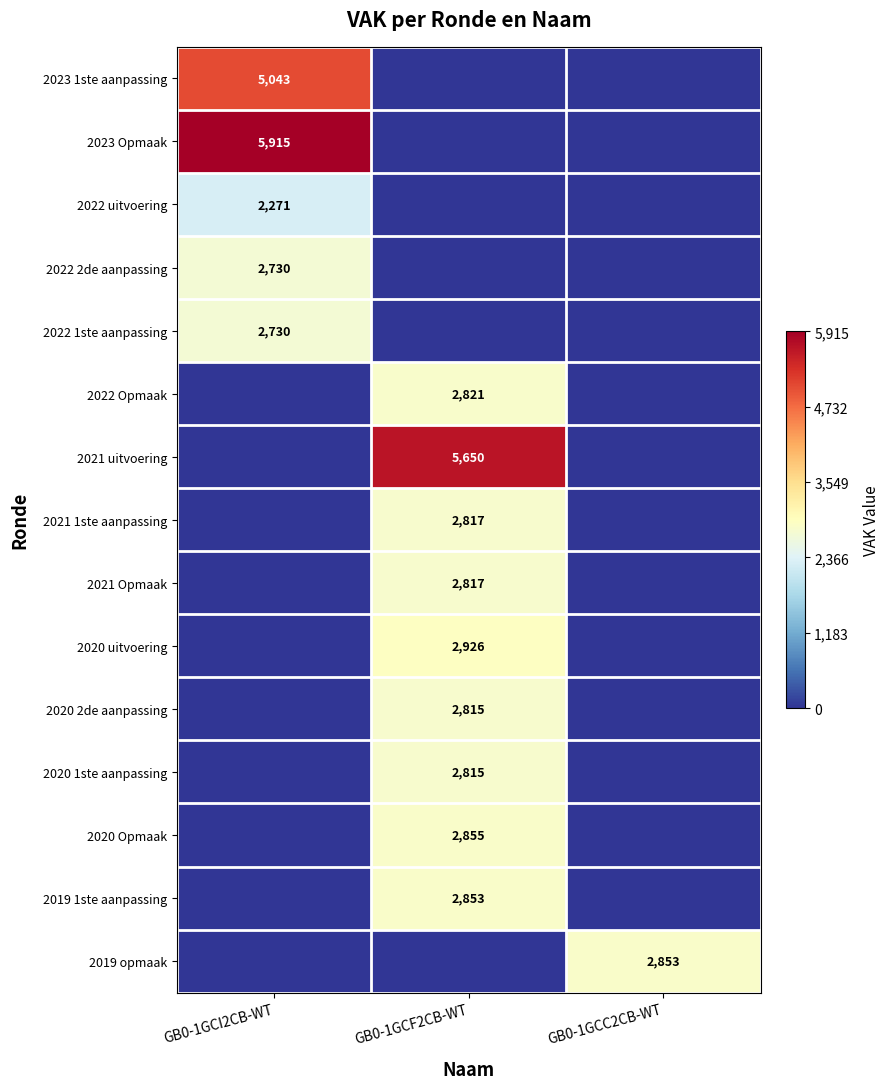

The 2021 1ste aanpassing series shows 3763 at GB0-1GCF2CB-WT. True or false?

False